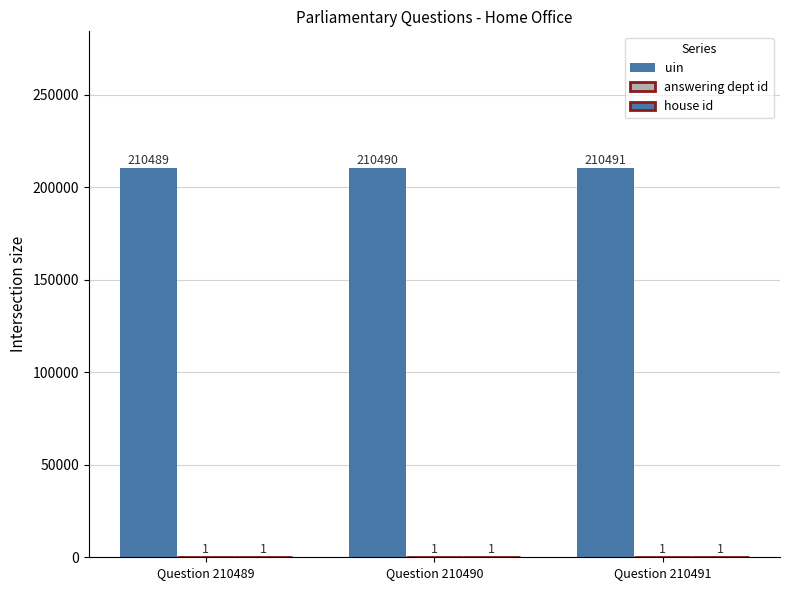

The uin series shows 210489 at Question 210489. True or false?

True